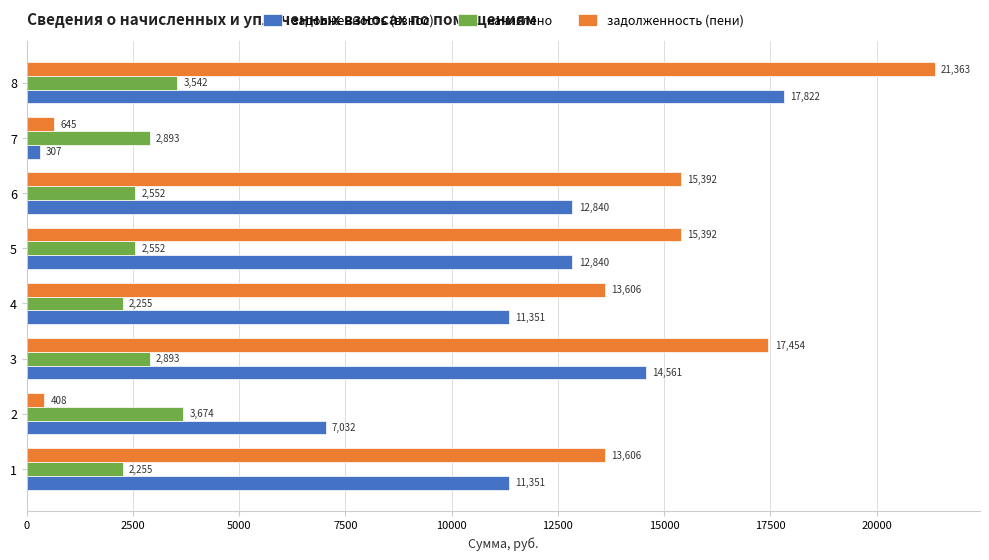

What is the minimum value shown in the chart?

306.6